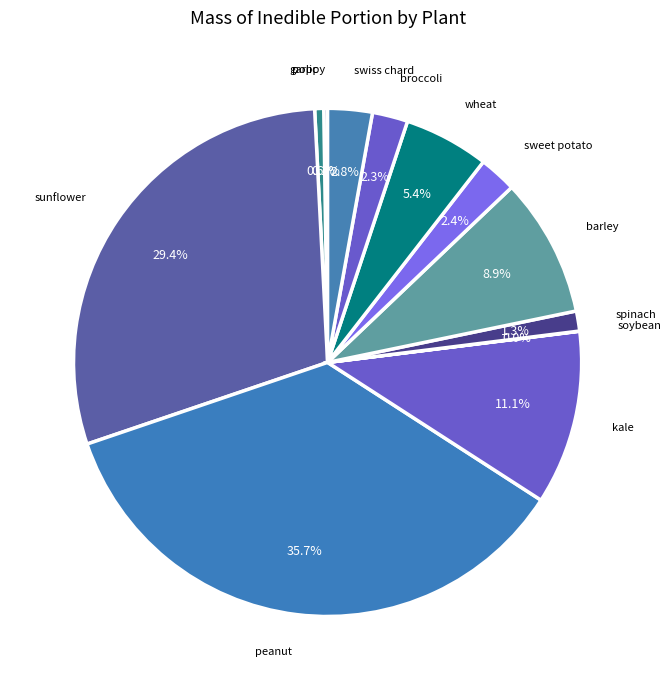

Is there a majority slice in this chart?

No